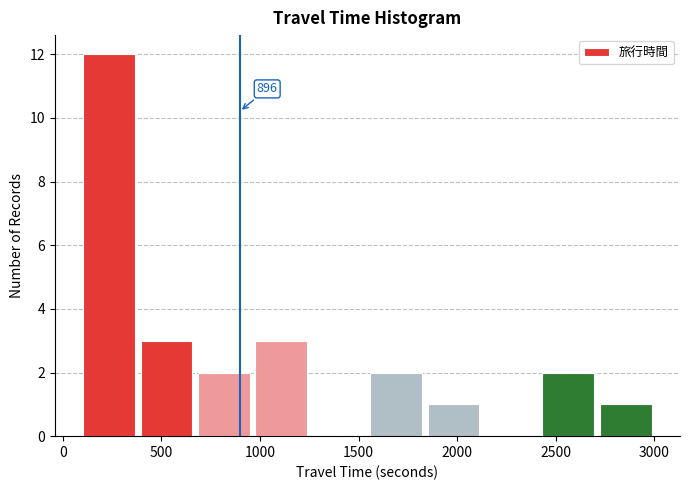

Which range on the x-axis has the tallest bar?

100 to 400